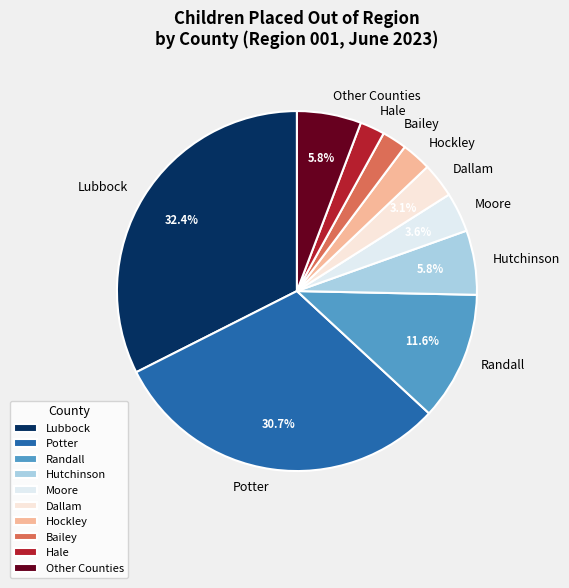

How many segments does this pie chart have?

10